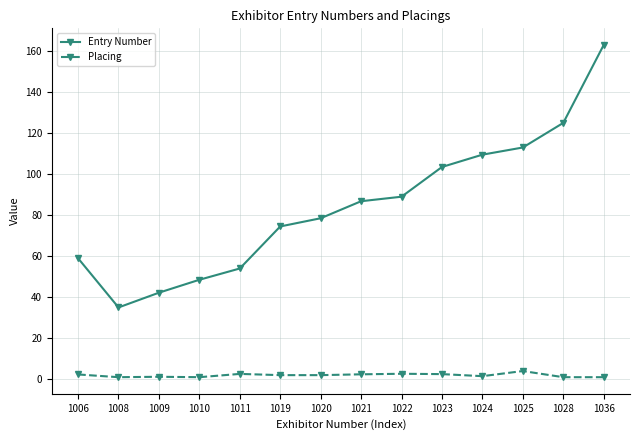

Is it true that Entry Number equals 125.0 at 1028?

True